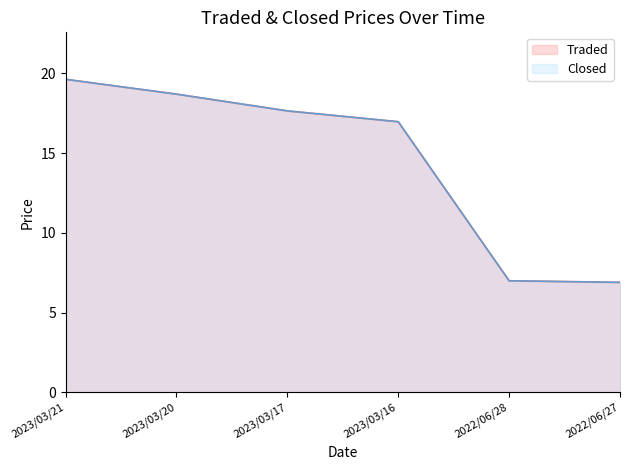

True or false: Closed and Traded cross at least once.

False